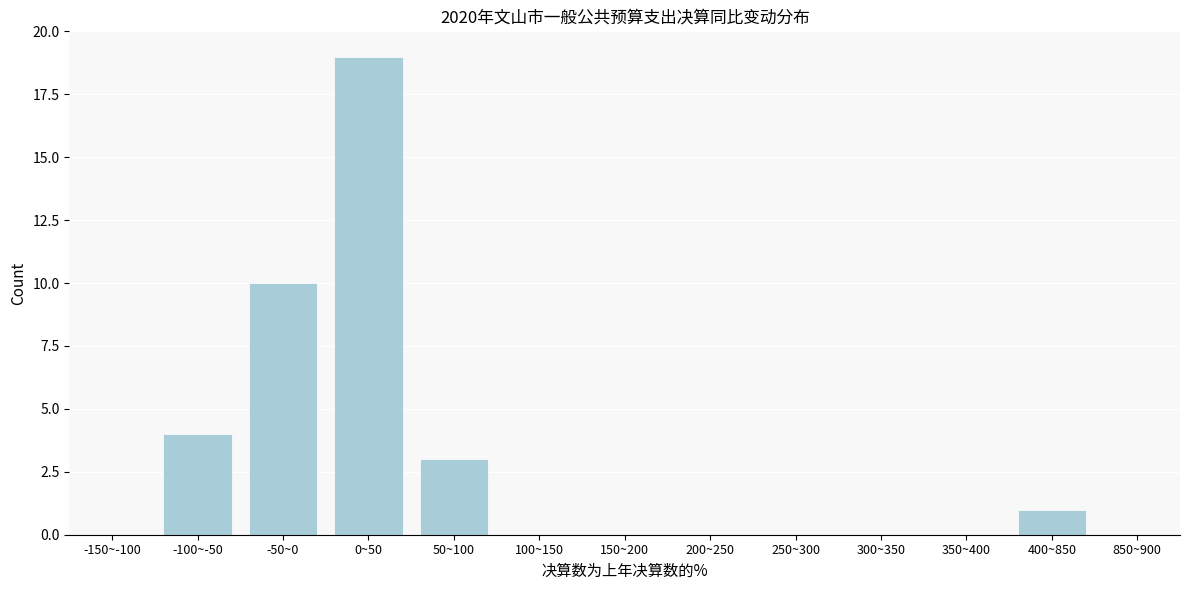

Reading left to right, extract all data points from this chart.

-150~-100=0	-100~-50=4	-50~0=10	0~50=19	50~100=3	100~150=0	150~200=0	200~250=0	250~300=0	300~350=0	350~400=0	400~850=1	850~900=0